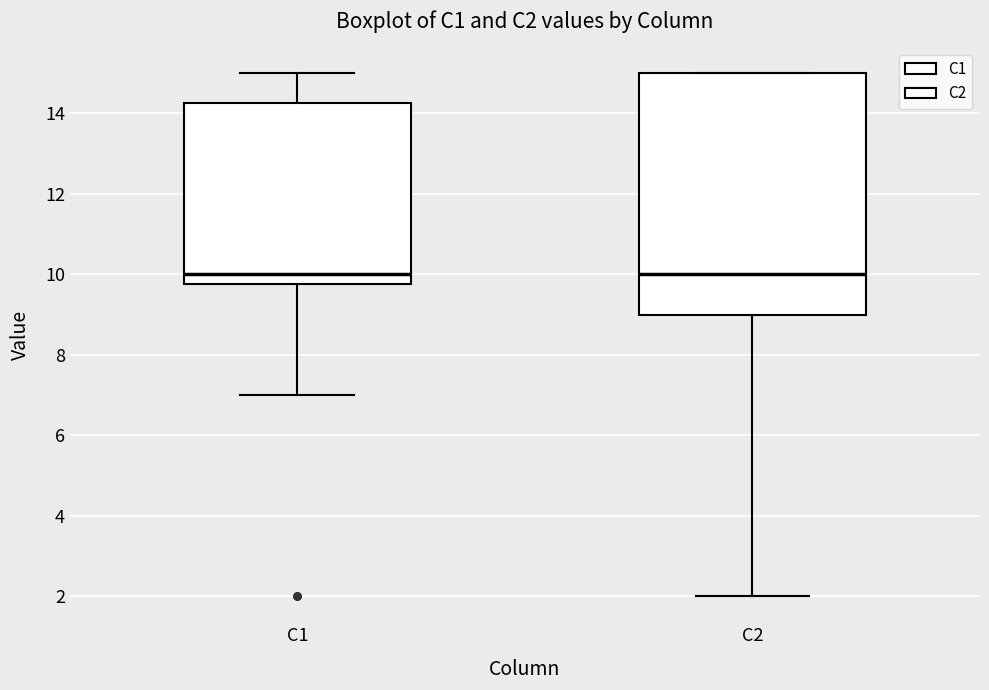

Comparing the boxes themselves (not the whiskers), which one is the tallest?

C2